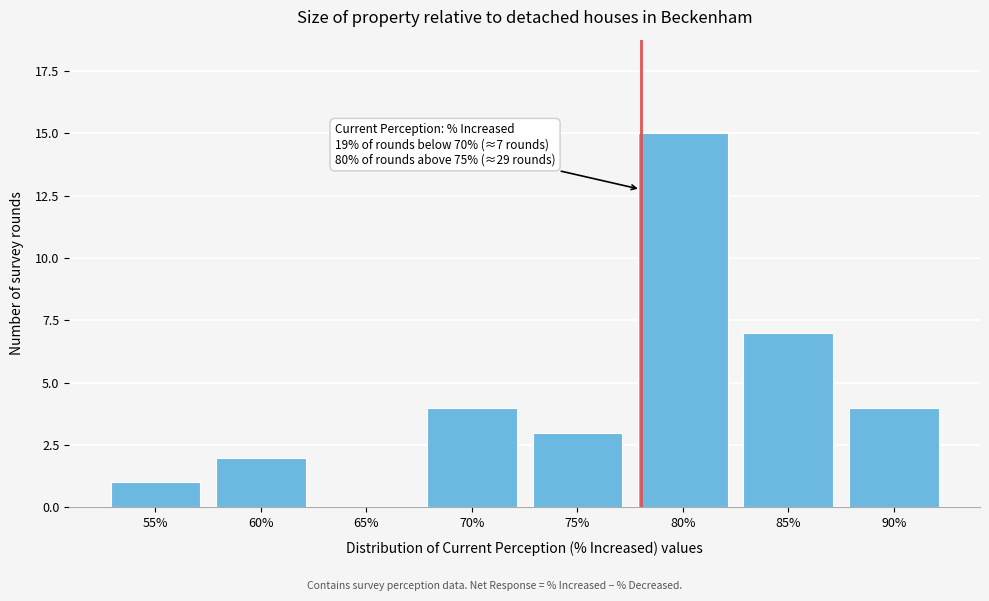

Reading left to right, what are all the values shown in this chart?

55%=1	60%=2	65%=0	70%=4	75%=3	80%=15	85%=7	90%=4